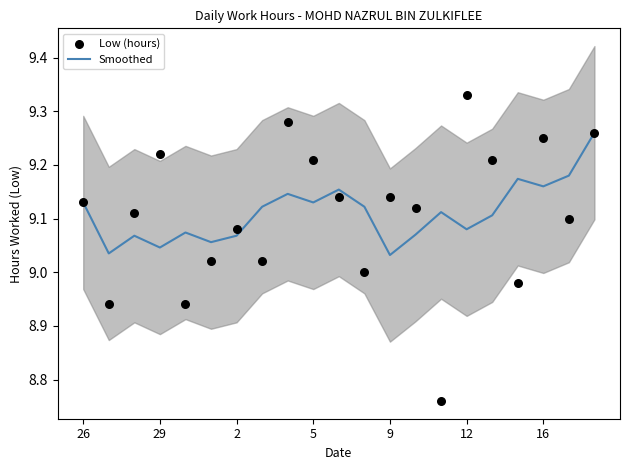

Is it true that Smoothed equals 5.6 at 12?

False